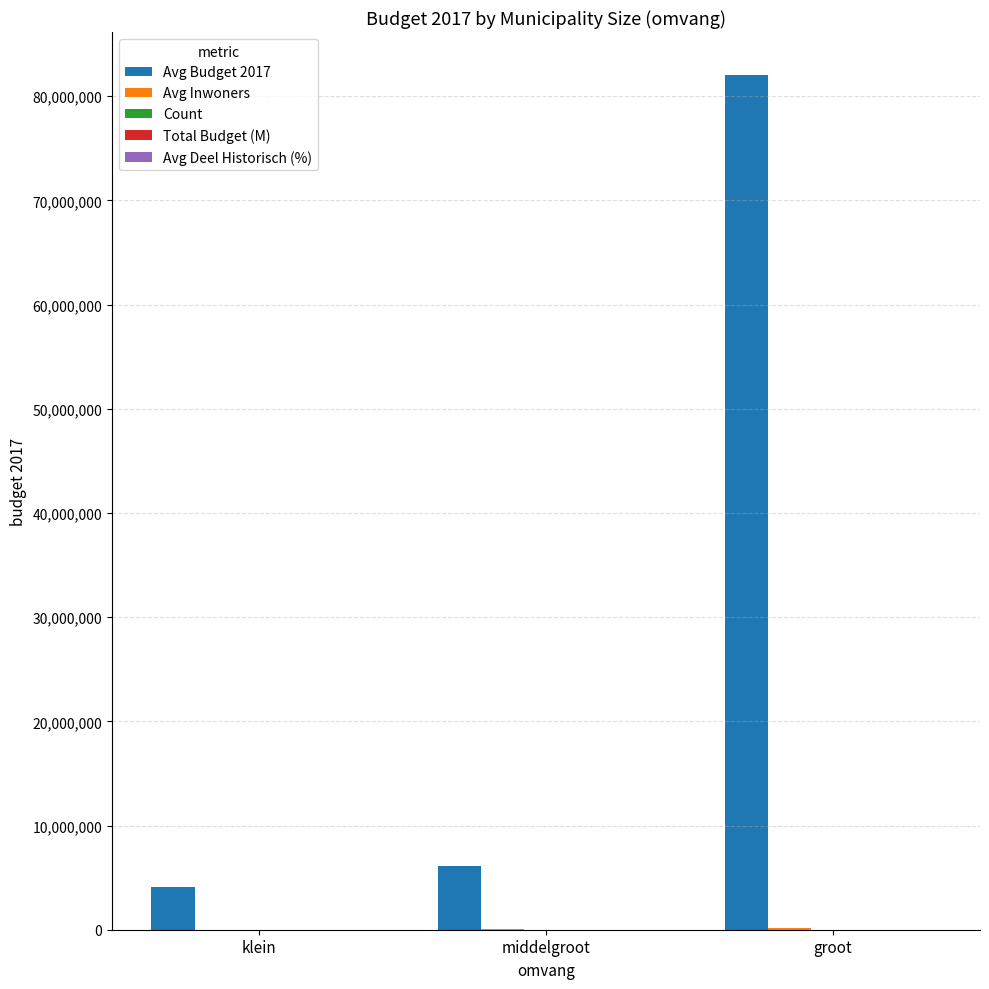

Which series has the largest total across all categories?

Avg Budget 2017